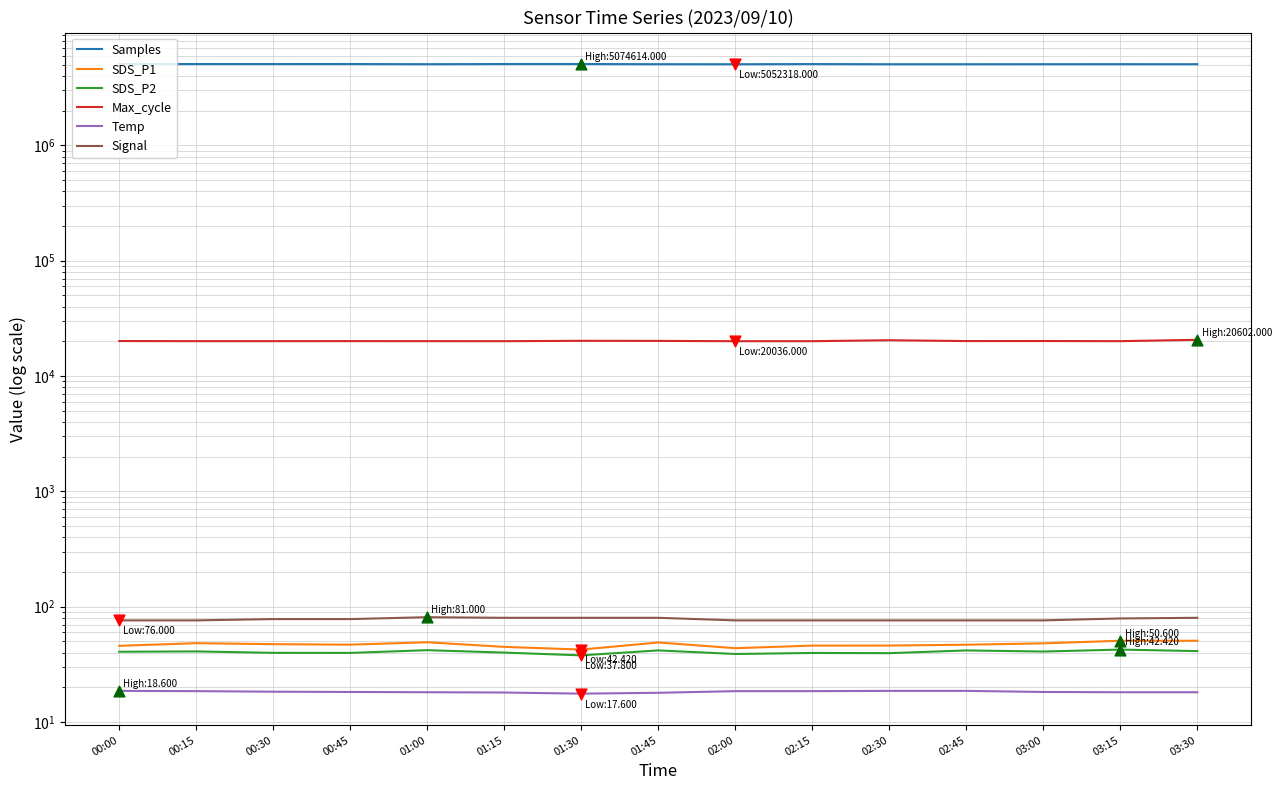

Which series has the largest total across all categories?

Samples